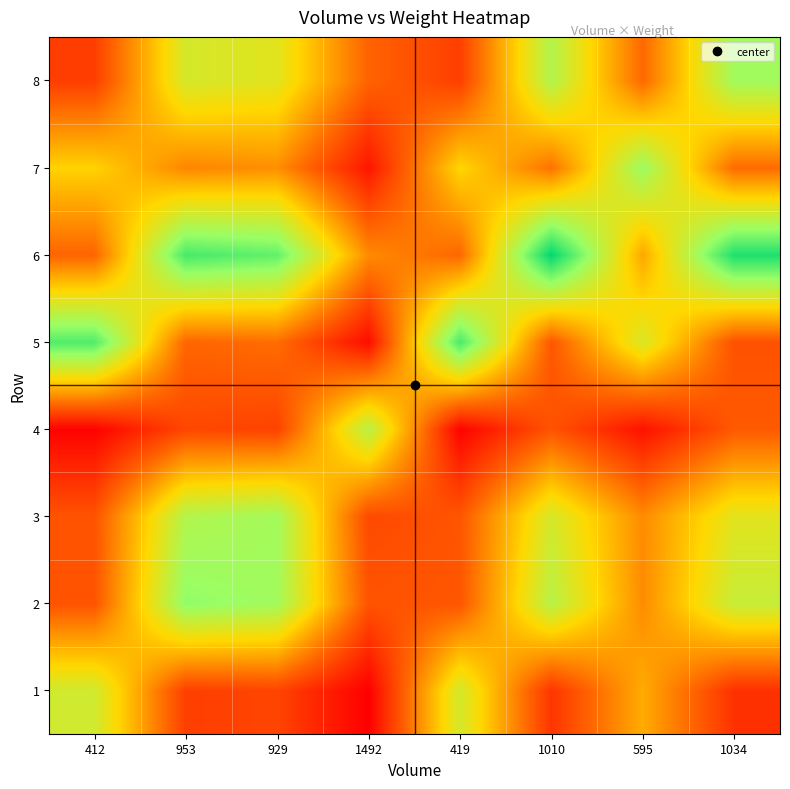

What is the maximum value shown in the chart?

1.0